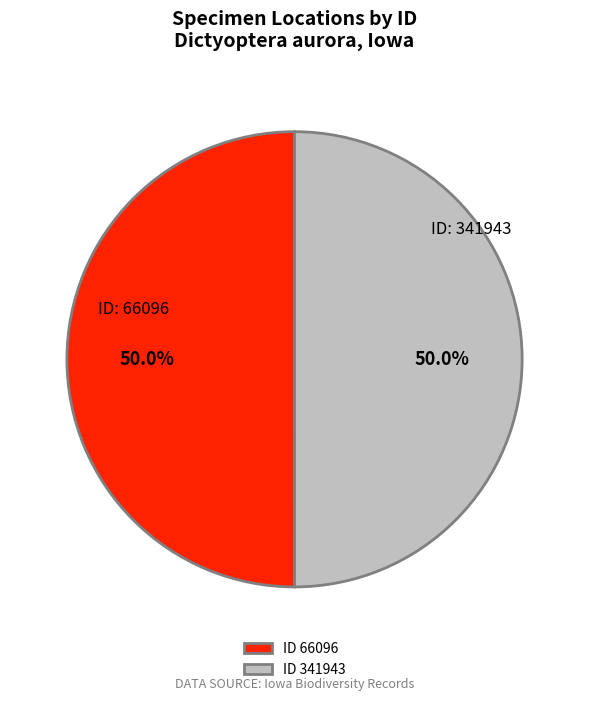

Approximately how many times larger is the value at ID 66096 compared to ID 341943?

1.0